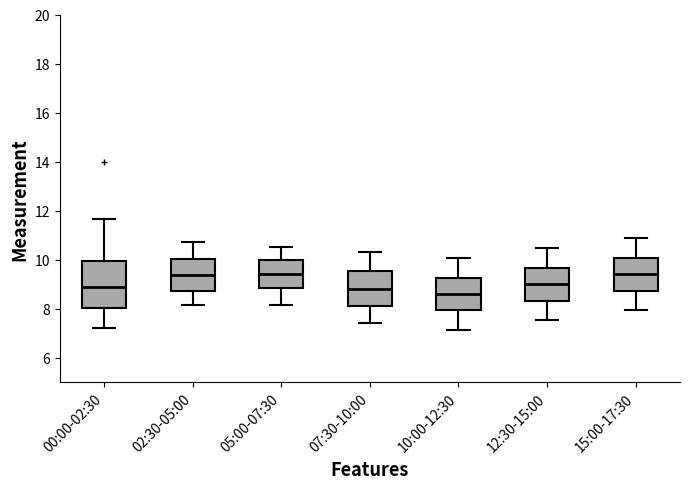

Where does the upper whisker of the box for 05:00-07:30 end on the y-axis? The values are not printed on the chart, so give them approximately, as read against the axis.

10.6